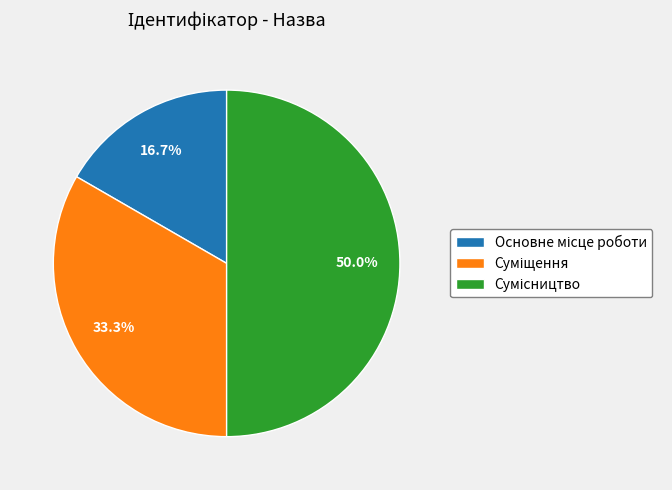

Is it true that Суміщення is 33% of the pie?

True